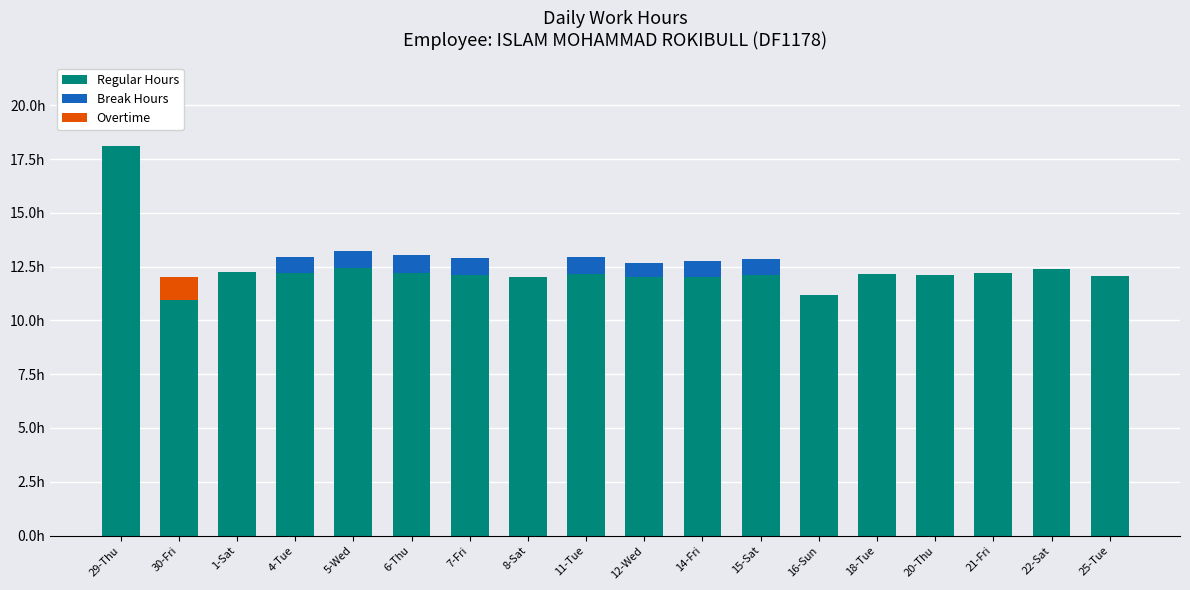

How many Break Hours values are between 0 and 1?

18